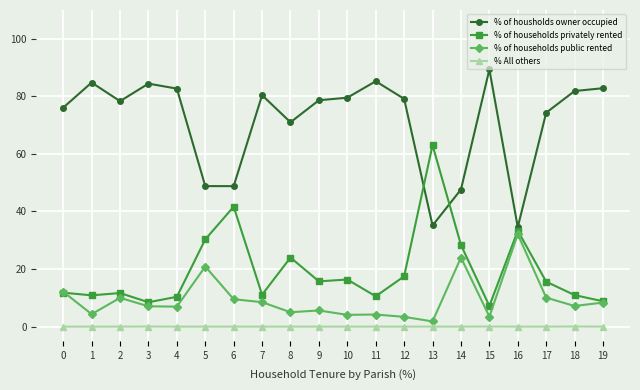

True or false: % of housholds owner occupied and % All others cross at least once.

False